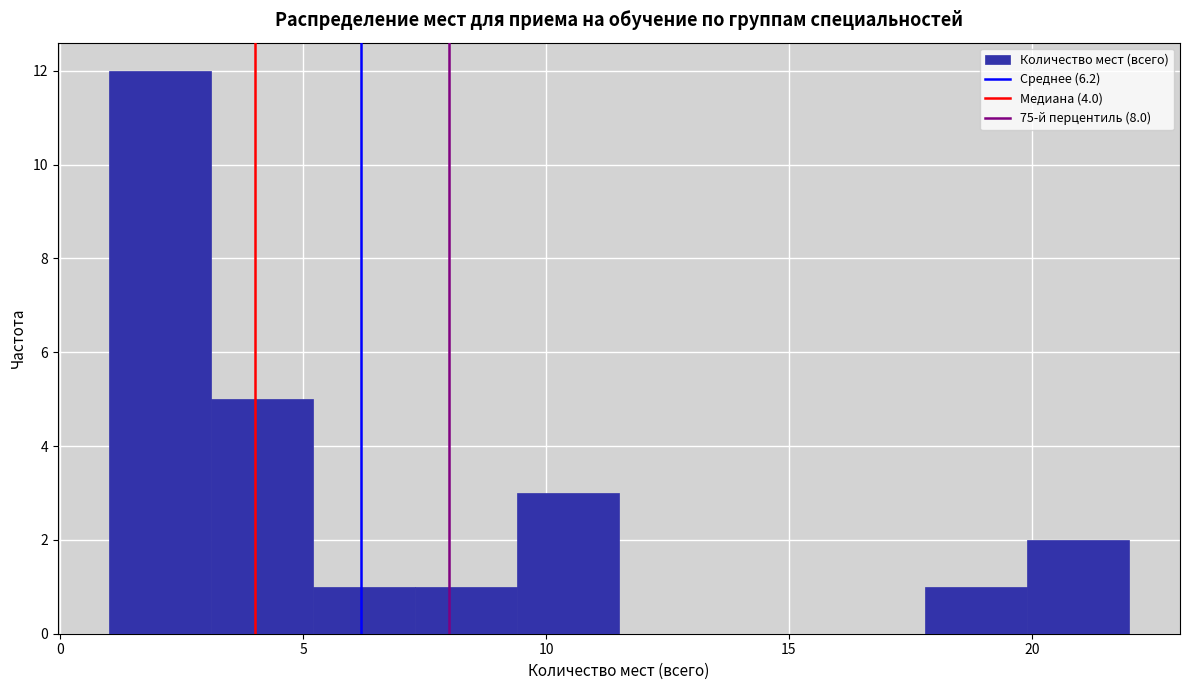

Reading left to right, list every bar in this chart as the range it spans on the x-axis followed by its height. Neither the bar edges nor the heights are printed on the chart, so give them approximately, as read against the axes.

1.0 to 3.1: 12
3.1 to 5.2: 5
5.2 to 7.3: 1
7.3 to 9.4: 1
9.4 to 11.5: 3
11.5 to 13.6: 0
13.6 to 15.7: 0
15.7 to 17.8: 0
17.8 to 19.9: 1
19.9 to 22.0: 2